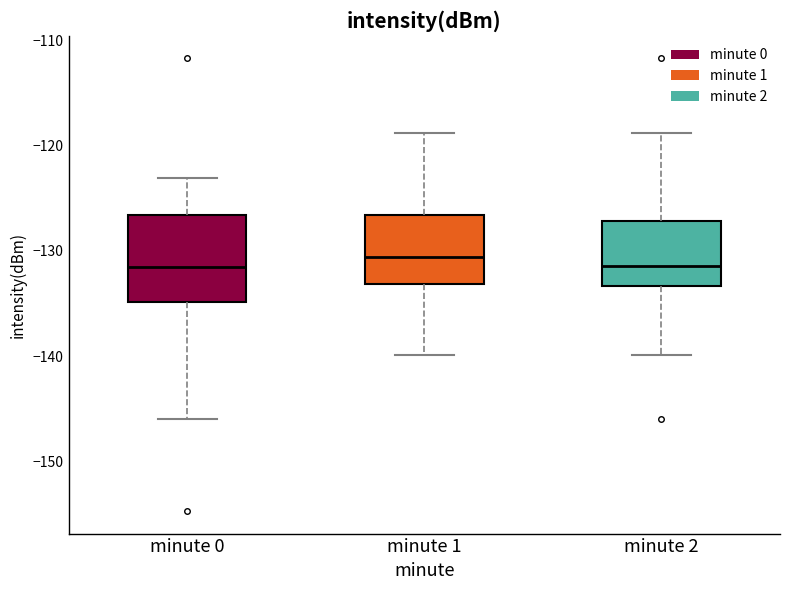

Reading left to right, transcribe this box plot: for each box, give where its median line is, the range the box spans, and where its two whiskers end, as read against the y-axis. The values are not printed on the chart, so give them approximately, as read against the axis.

minute 0: median -132, box -135 to -127, whiskers -146 to -123
minute 1: median -131, box -133 to -127, whiskers -140 to -119
minute 2: median -131, box -133 to -127, whiskers -140 to -119